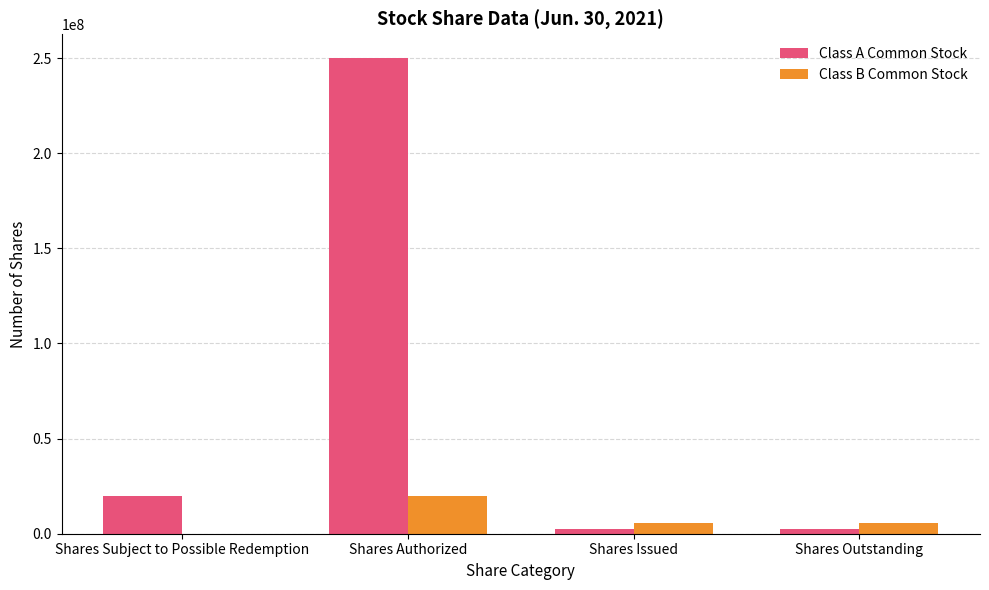

What is the sum of all Class B Common Stock values?

31121978